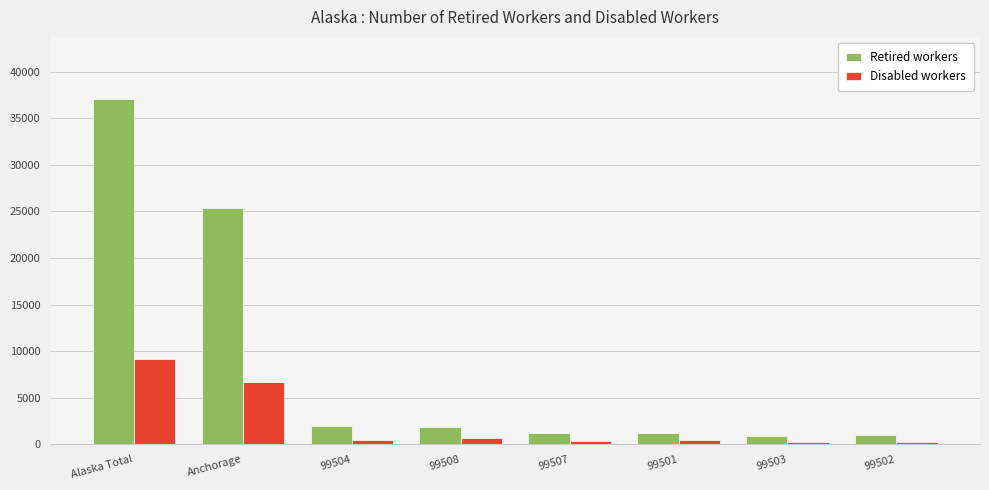

What are all the series names shown in the legend?

Retired workers, Disabled workers